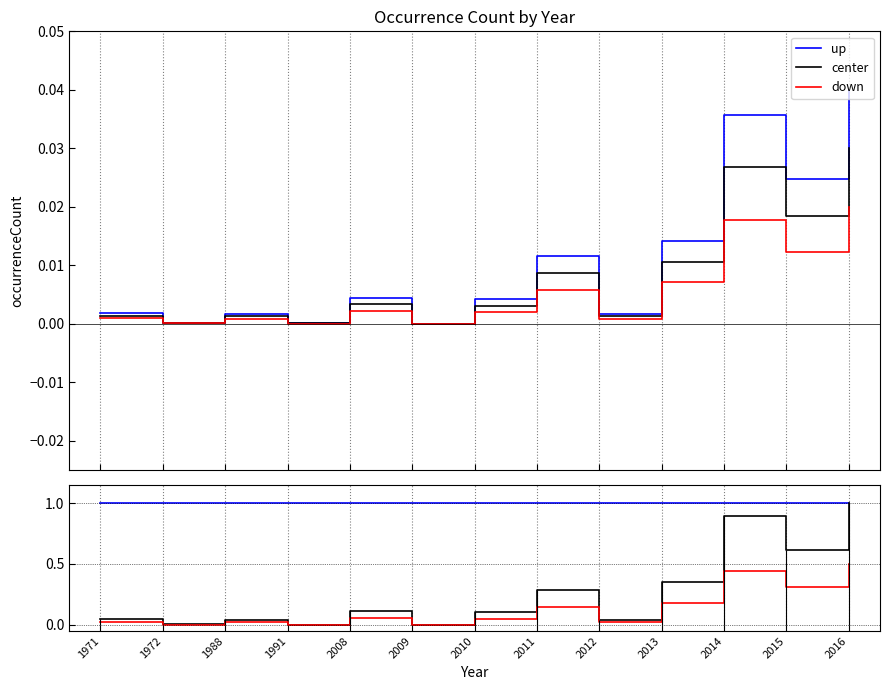

What is the highest value of the down series?

0.5